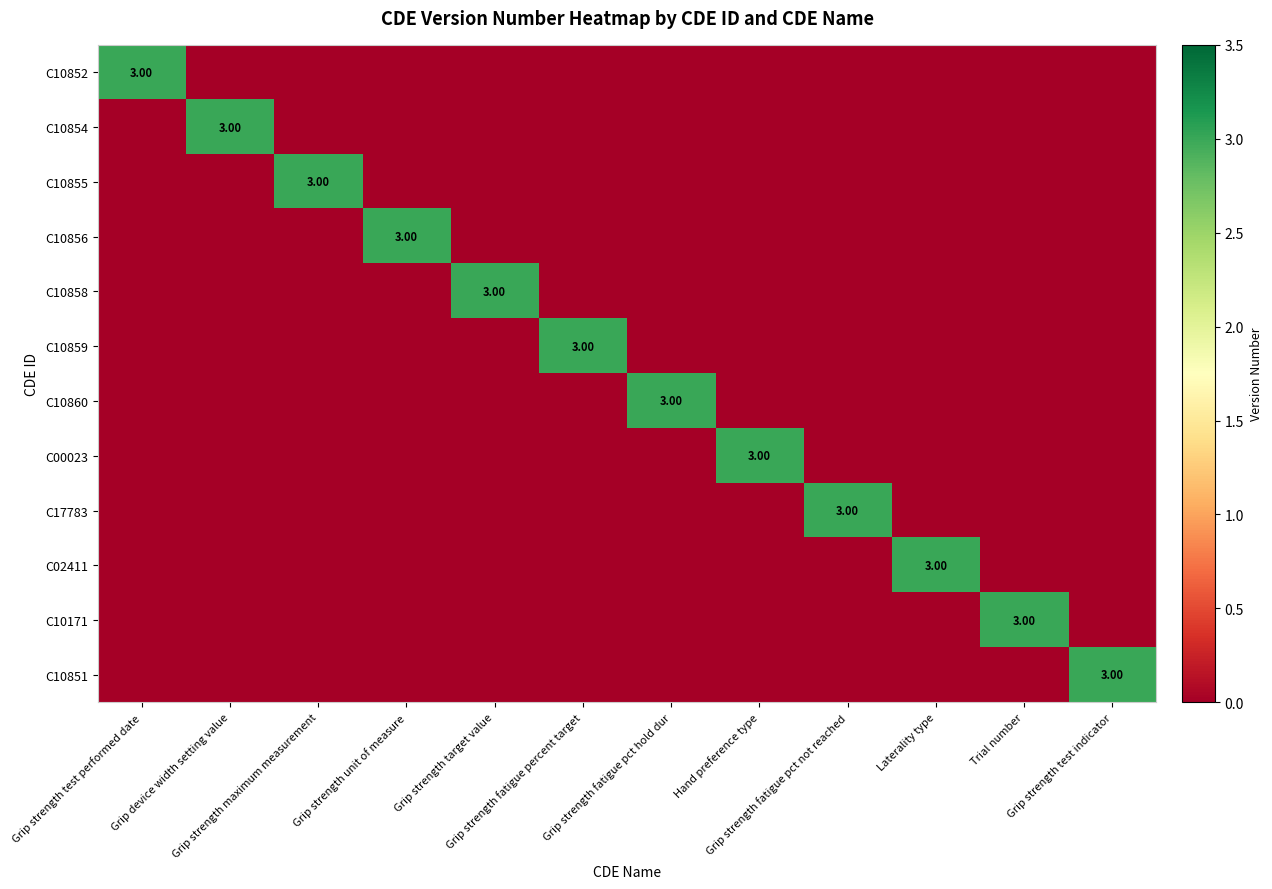

At which label does C02411 reach its peak?

Laterality type